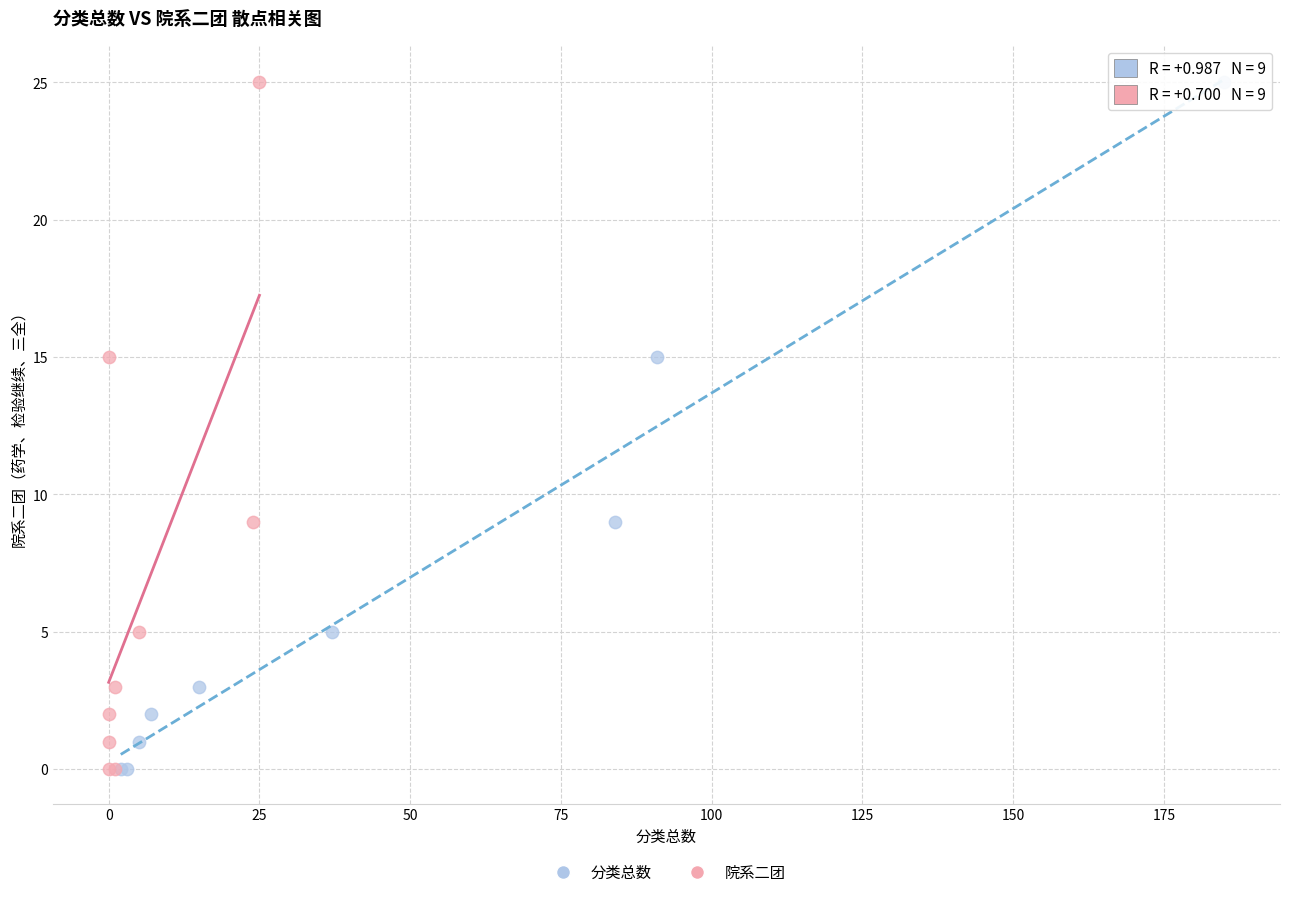

What are all the series names shown in the legend?

分类总数, 院系二团